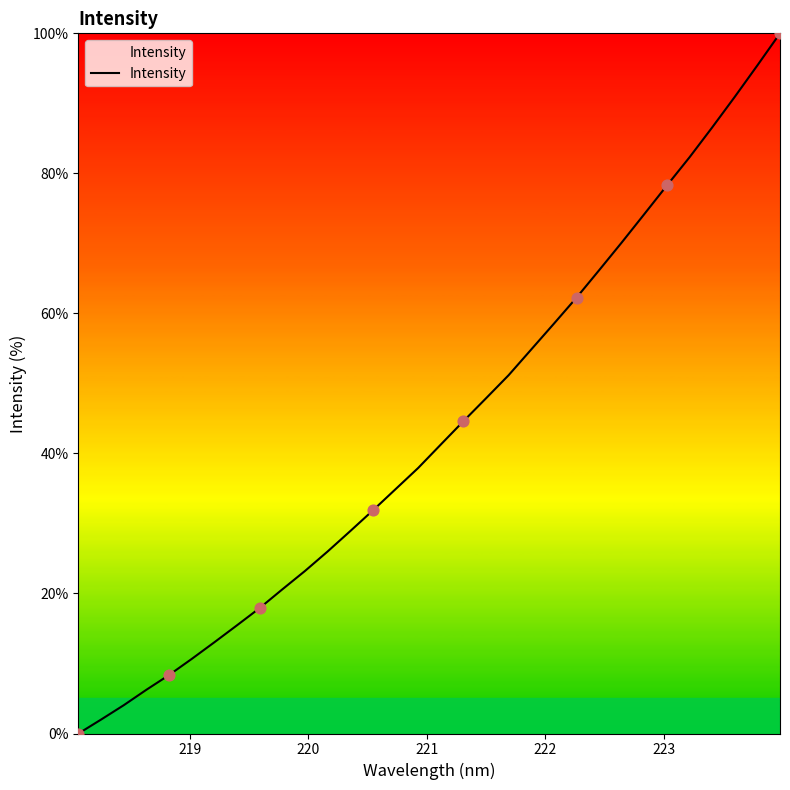

What is the difference between the maximum and minimum values?

100.0